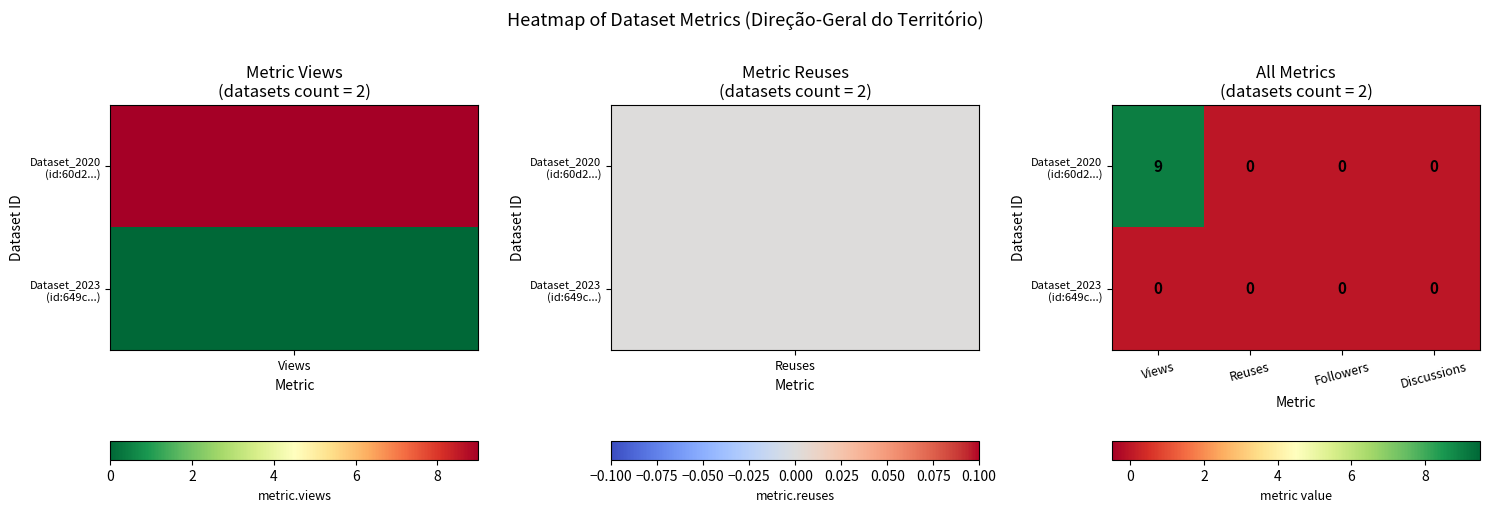

What is the total value across all series at Views?

9